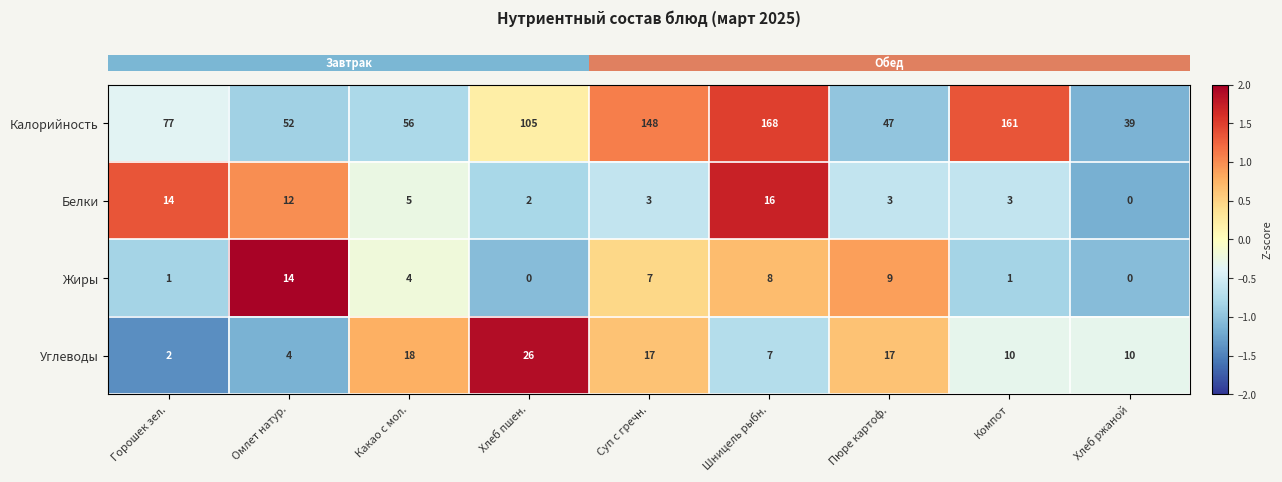

Rank the series by their maximum value, from lowest to highest.

Жиры, Белки, Углеводы, Калорийность